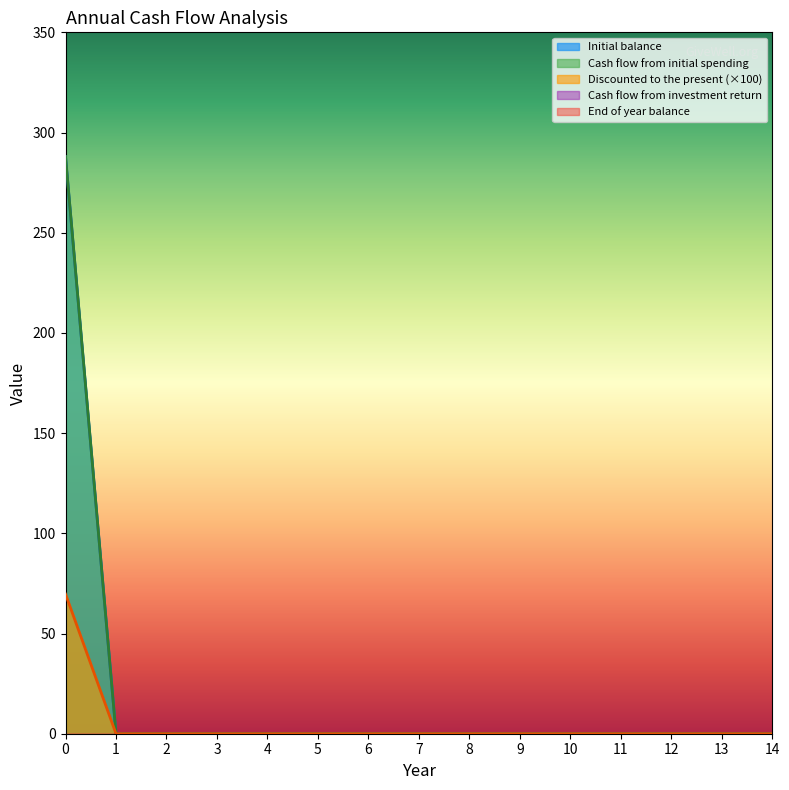

True or false: Discounted to the present and Cash flow from initial spending intersect in this chart.

False